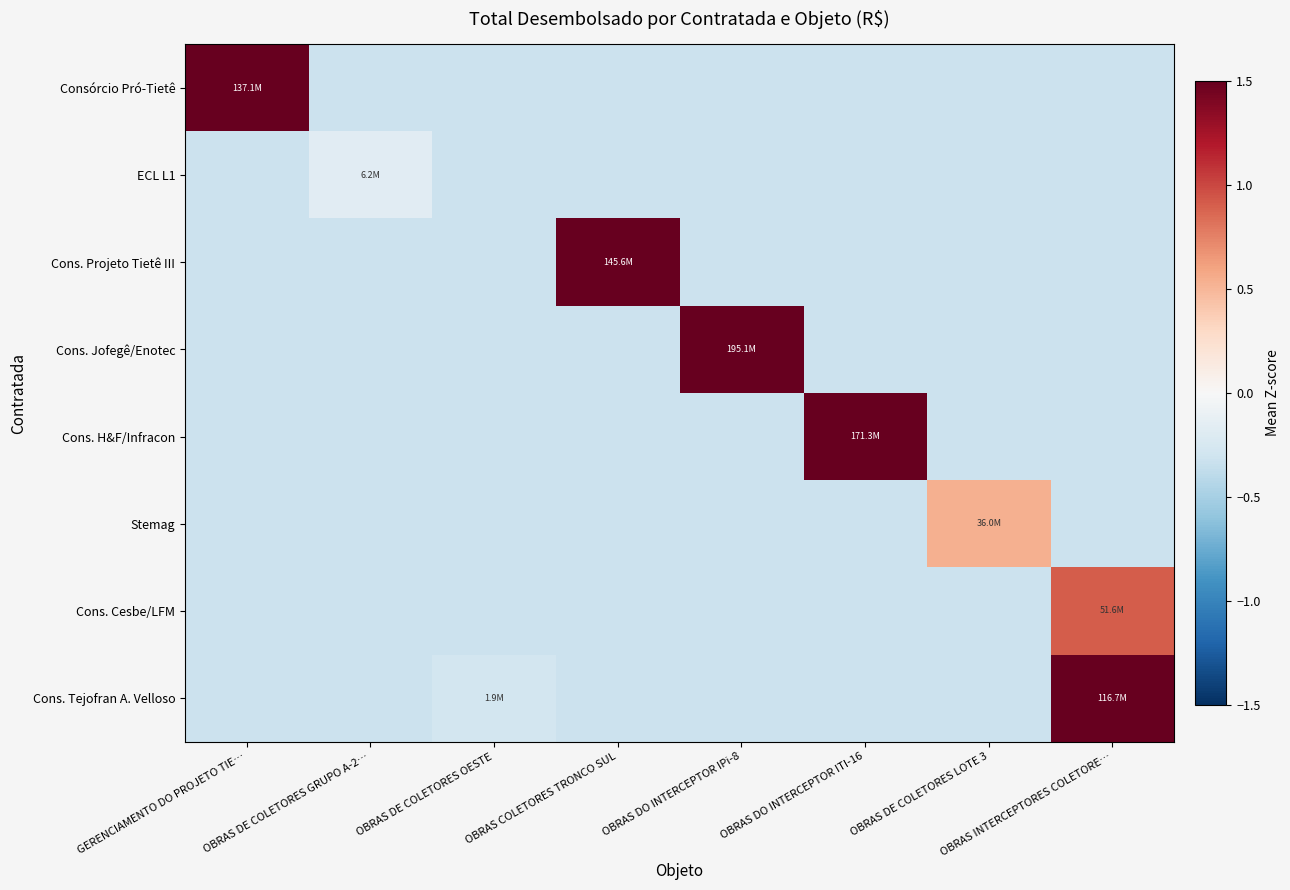

At which category is the sum across all series the highest?

OBRAS DO INTERCEPTOR IPi-8